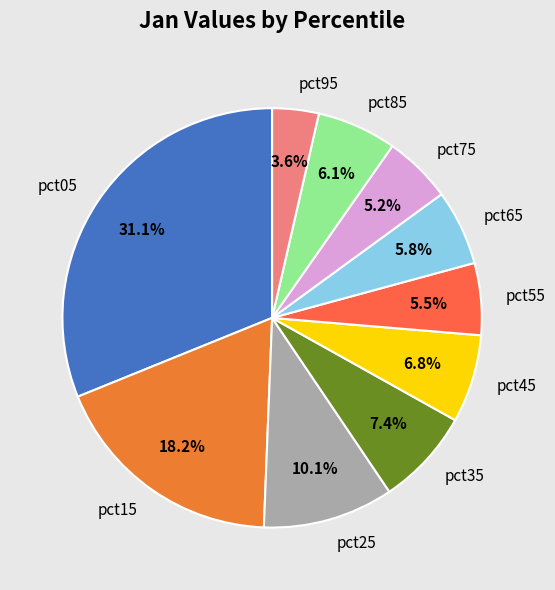

Is there any slice that represents more than half of the pie?

No